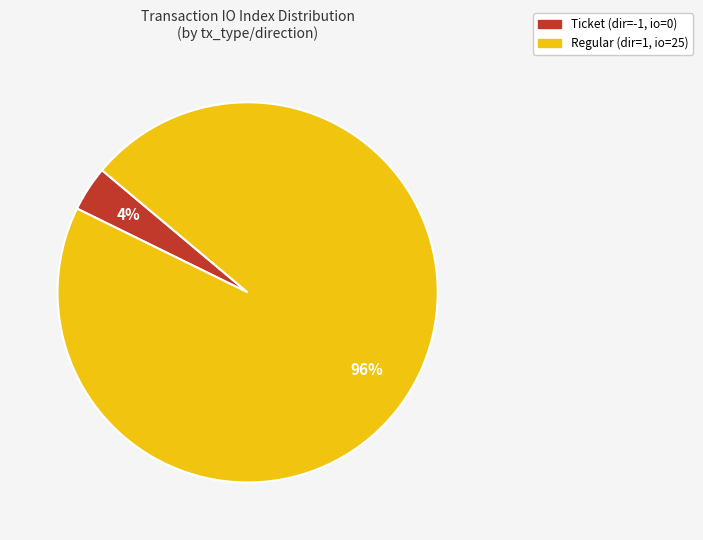

To the nearest percent, what is the difference between the Ticket (dir=-1, io=0) and Regular (dir=1, io=25) slice percentages?

92%